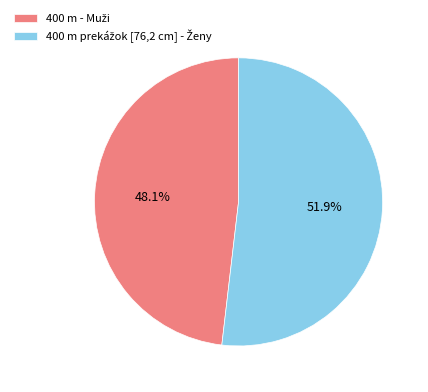

Does any single category account for the majority?

Yes